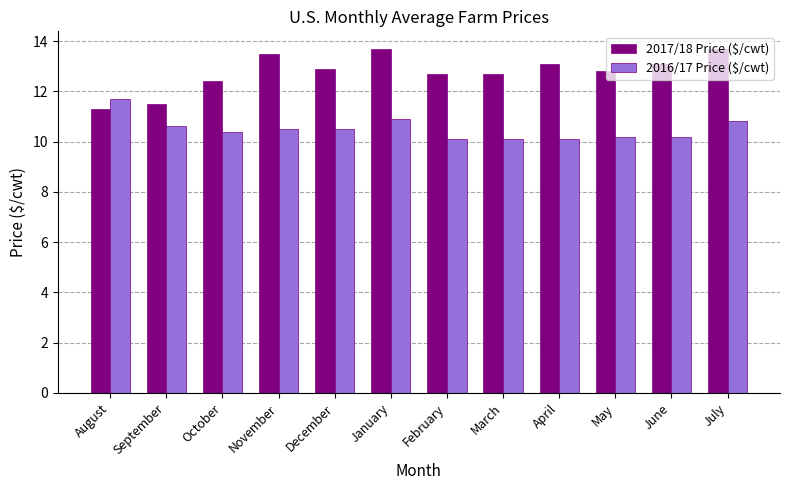

How many bars are there in total?

24